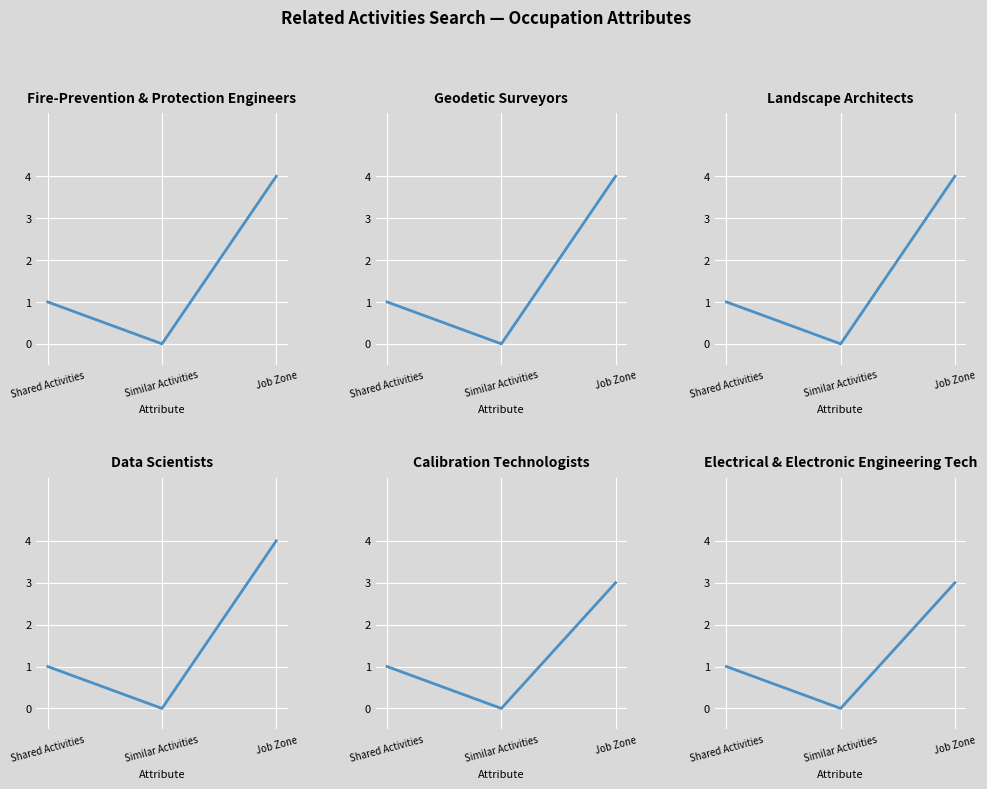

Which series changed the most between Shared Activities and Similar Activities?

Fire-Prevention & Protection Engineers